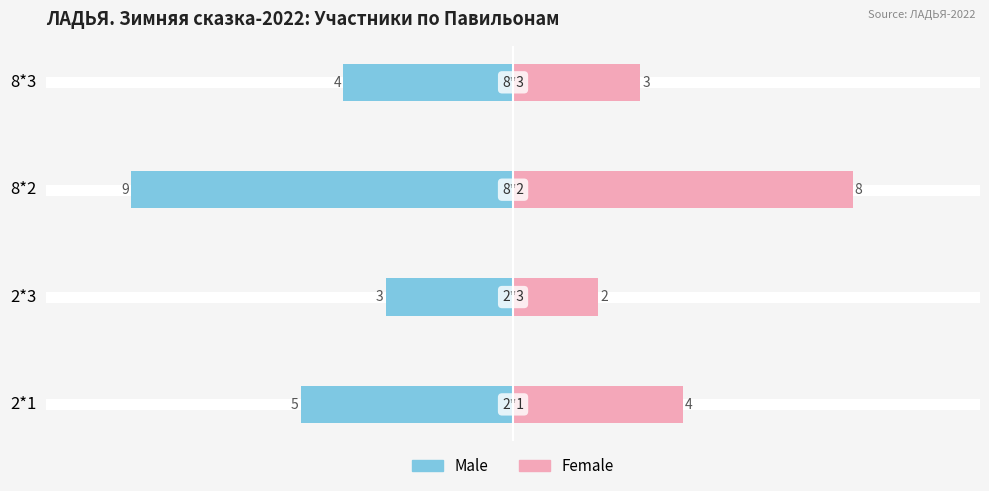

How many bars are there in total?

8